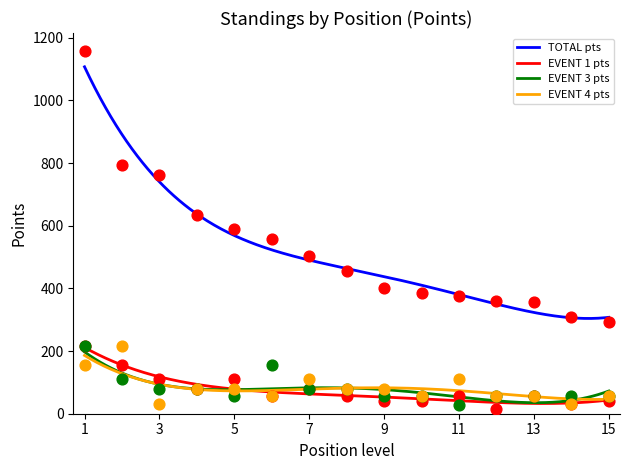

Which series has the largest total across all categories?

TOTAL pts